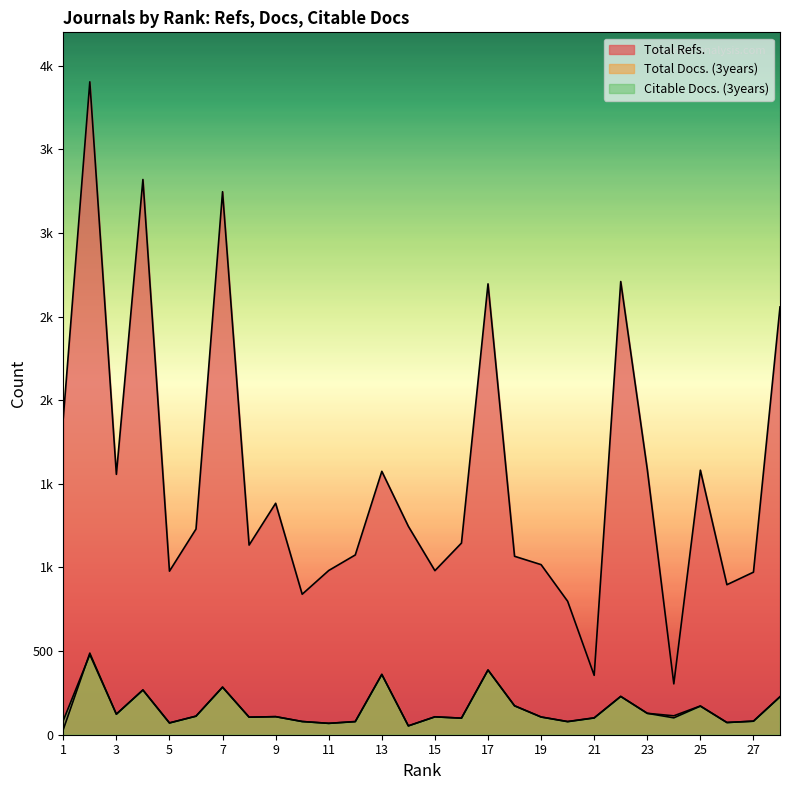

What is the total value across all series at 22?

3168